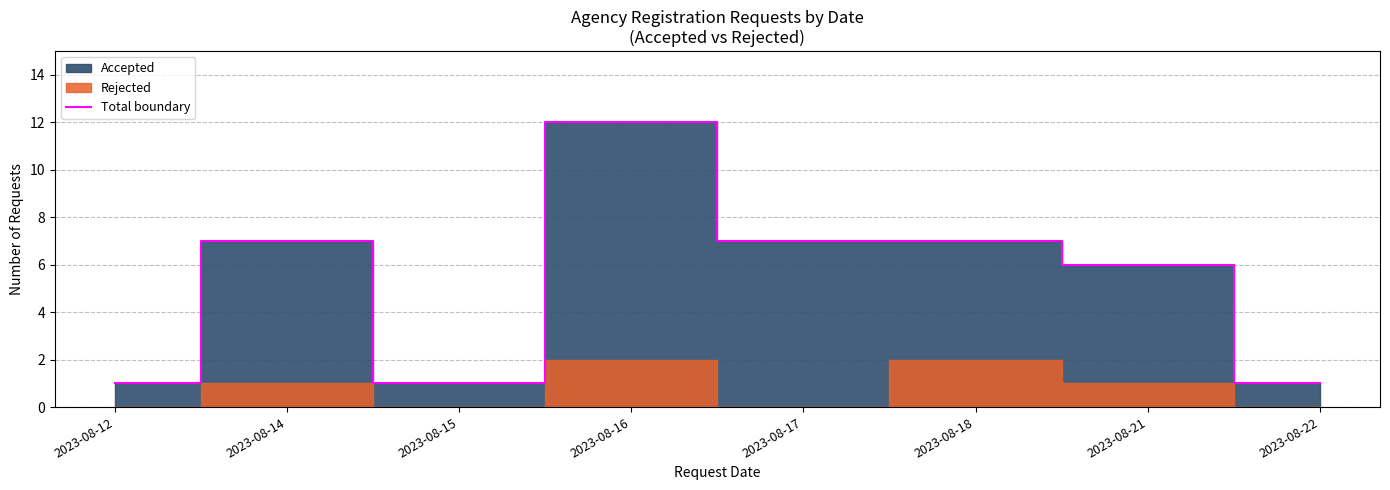

List the labels in order of value, smallest first.

2023-08-12, 2023-08-15, 2023-08-22, 2023-08-21, 2023-08-14, 2023-08-17, 2023-08-18, 2023-08-16